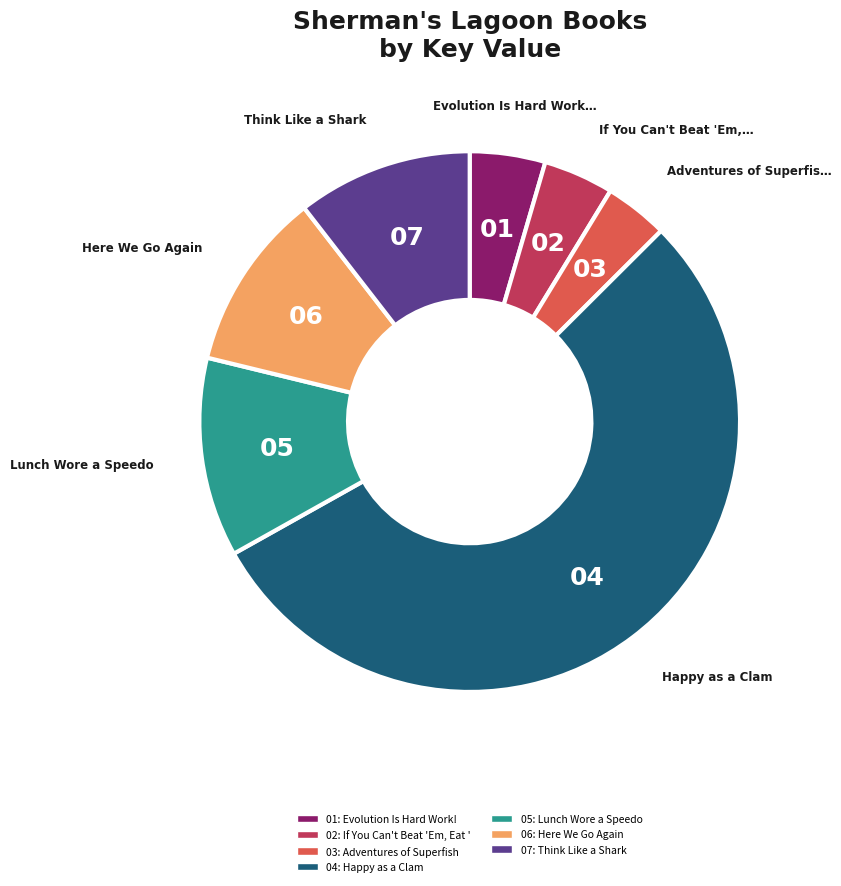

Does any single category account for the majority?

Yes